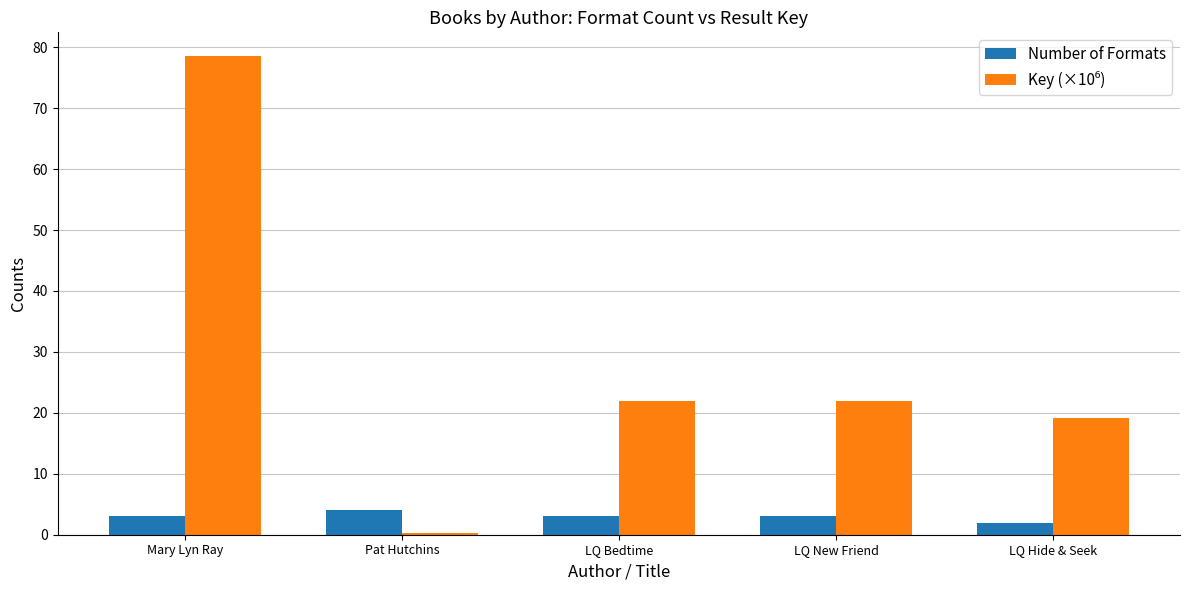

At which category is the sum across all series the highest?

Mary Lyn Ray